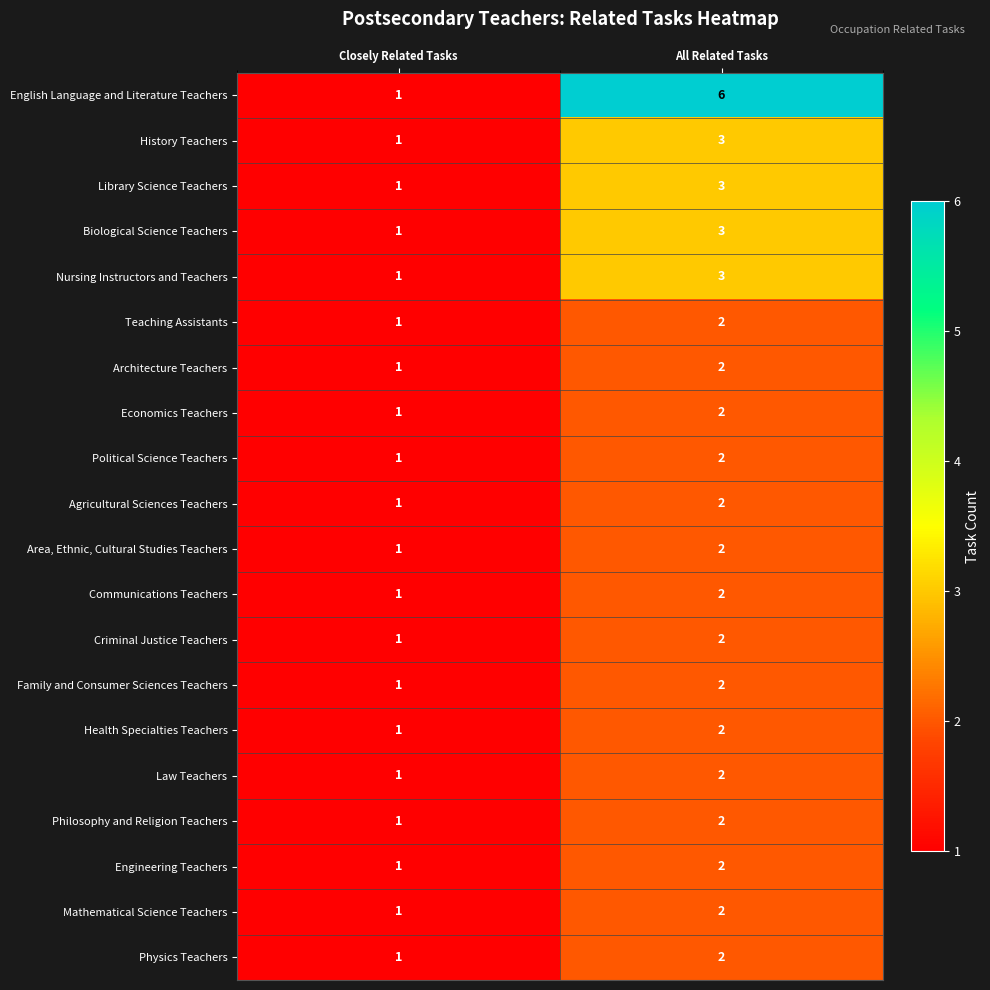

Which series has the widest spread of values?

English Language and Literature Teachers